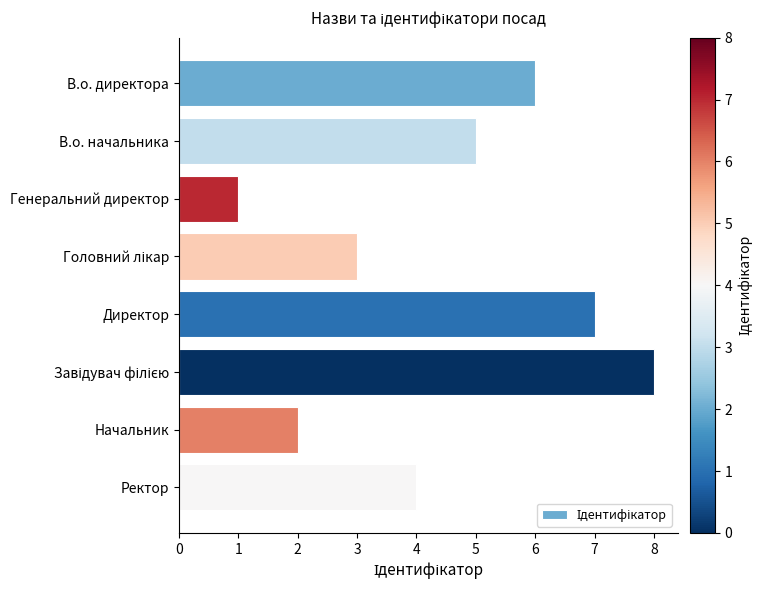

The value at Ректор is 7. True or false?

False